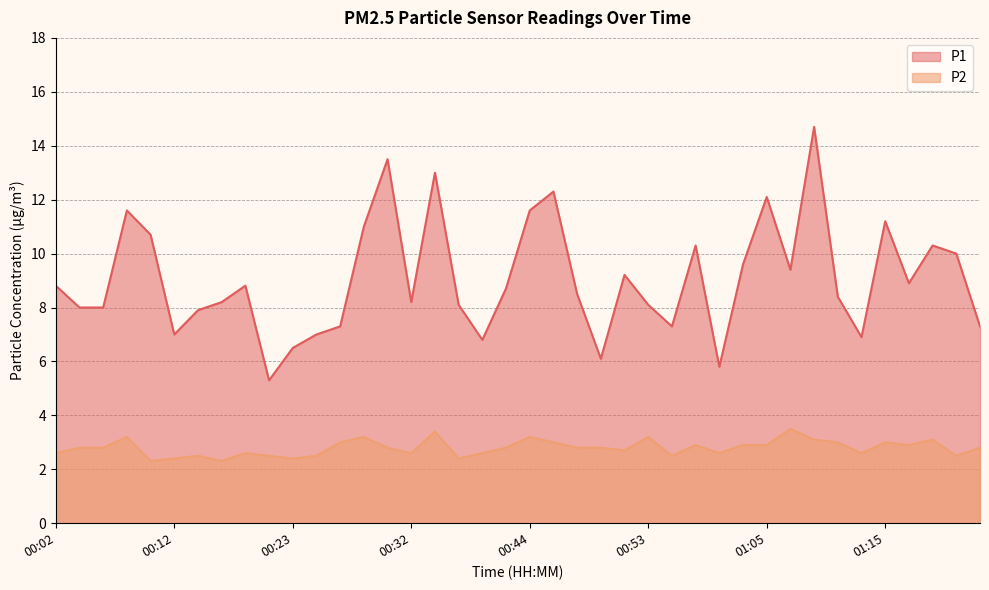

Reading right to left, list all the values displayed in this chart.

P1: 7.3	10.0	10.3	8.9	11.2	6.9	8.4	14.7	9.4	12.1	9.6	5.8	10.3	7.3	8.1	9.2	6.1	8.5	12.3	11.6	8.7	6.8	8.1	13.0	8.2	13.5	11.0	7.3	7.0	6.5	5.3	8.8	8.2	7.9	7.0	10.7	11.6	8.0	8.0	8.8
P2: 2.8	2.5	3.1	2.9	3.0	2.6	3.0	3.1	3.5	2.9	2.9	2.6	2.9	2.5	3.2	2.7	2.8	2.8	3.0	3.2	2.8	2.6	2.4	3.4	2.6	2.8	3.2	3.0	2.5	2.4	2.5	2.6	2.3	2.5	2.4	2.3	3.2	2.8	2.8	2.6